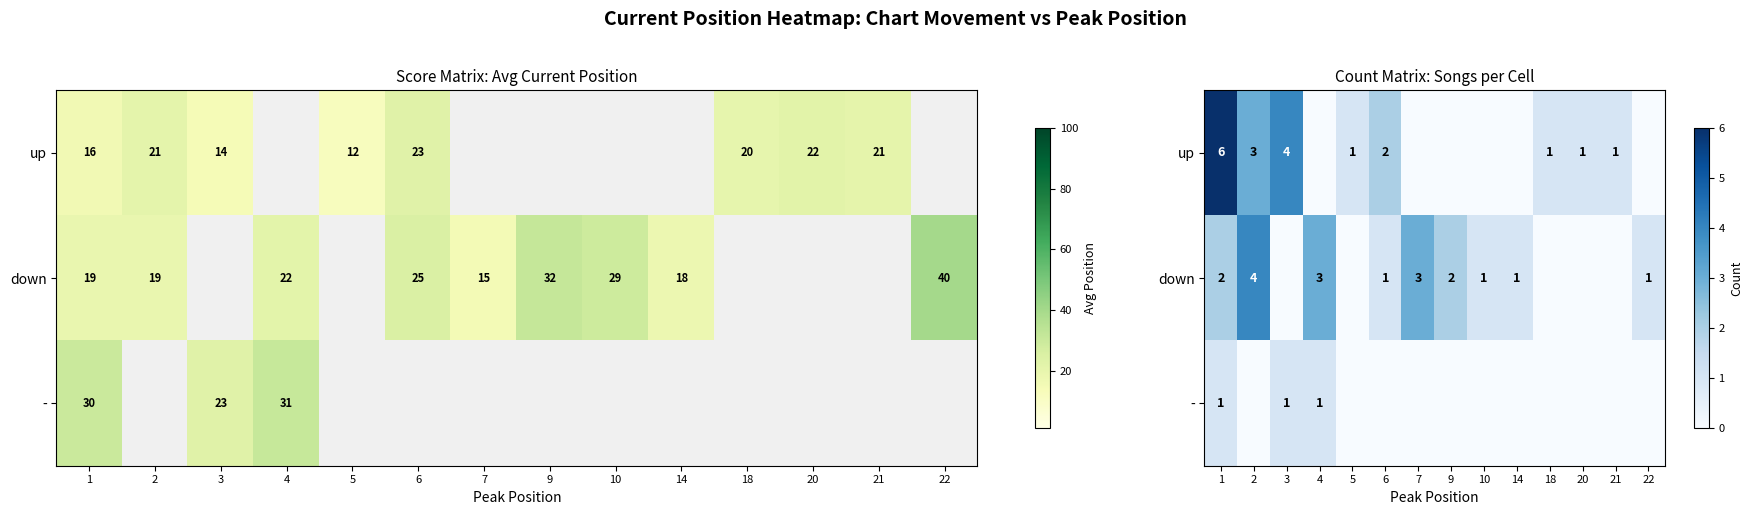

At which category does the chart reach its minimum across all series?

4